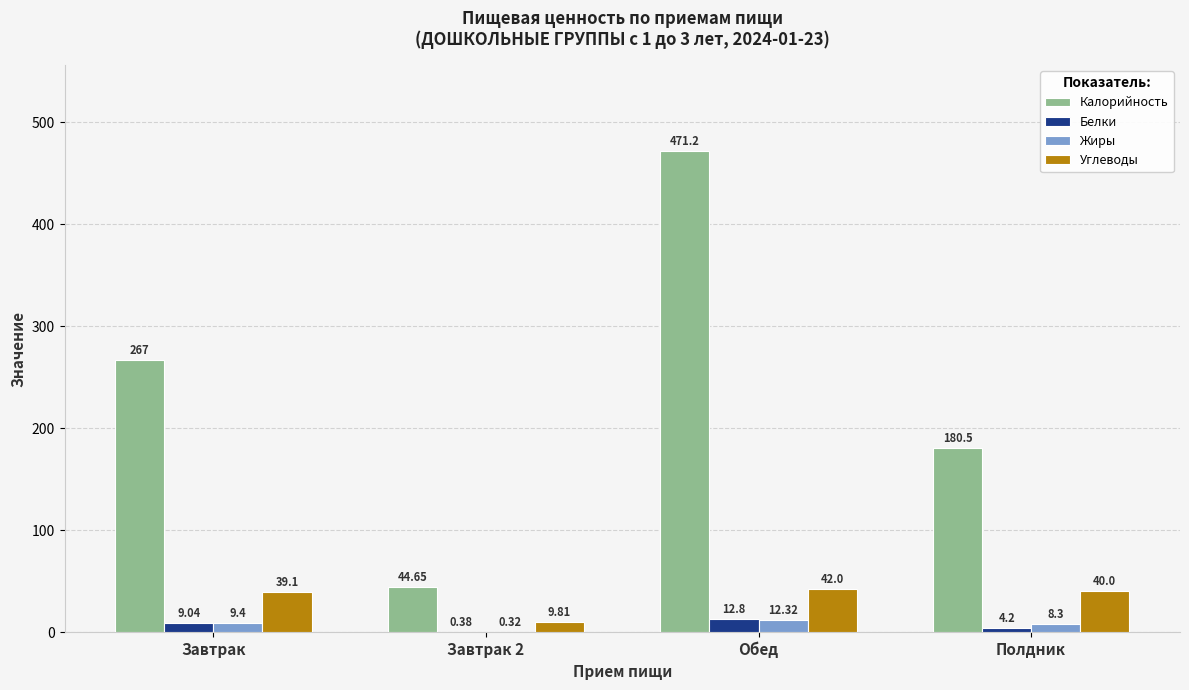

Where does the Углеводы series first go above 40?

Обед